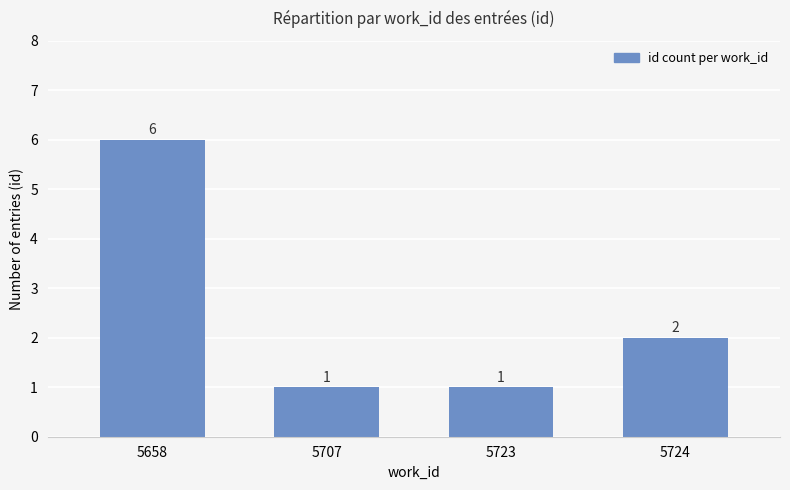

What is the value of the 3rd bar from the left?

1